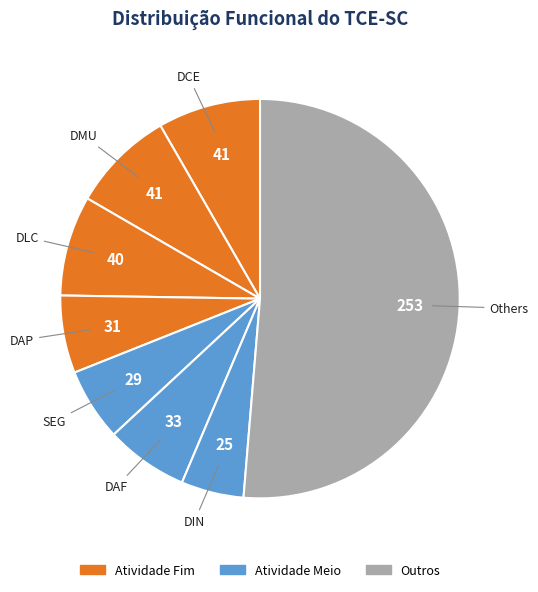

How many slices are in this pie chart?

8